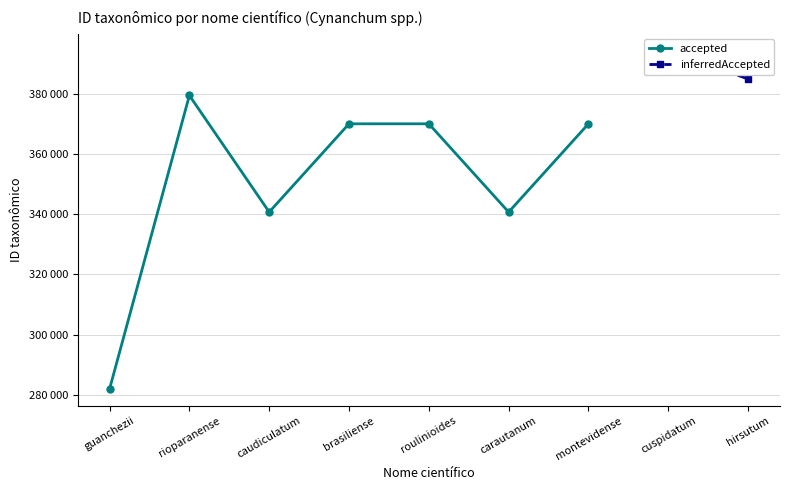

List the labels in order of value, largest first.

rioparanense, roulinioides, montevidense, brasiliense, caudiculatum, carautanum, guanchezii